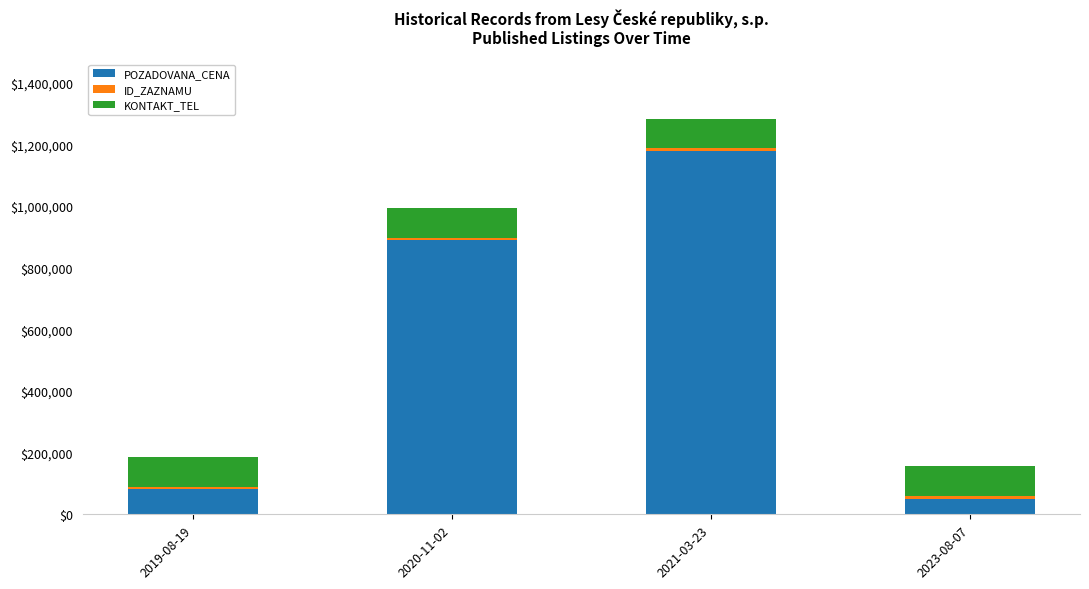

At which category is the sum across all series the highest?

2021-03-23